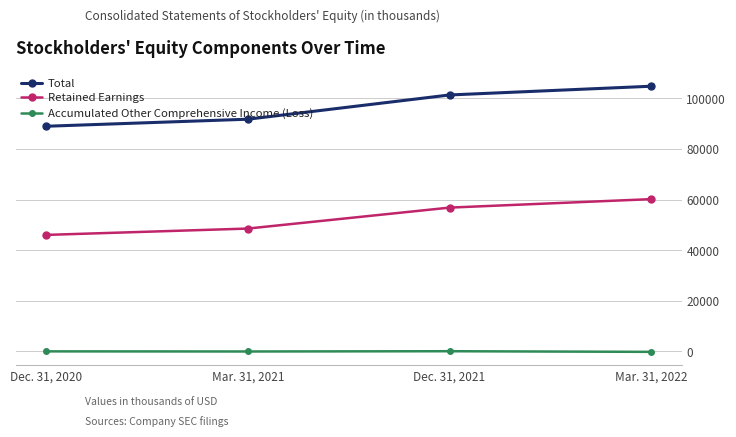

Rank the series by their average value, from lowest to highest.

Accumulated Other Comprehensive Income (Loss), Retained Earnings, Total